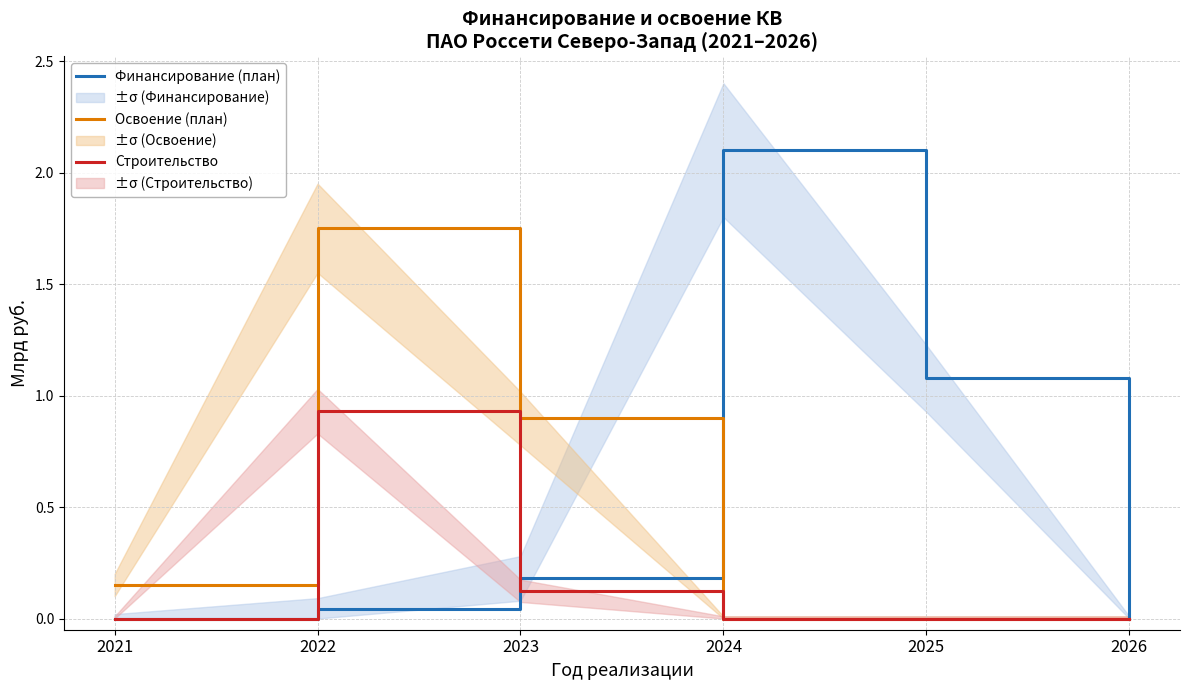

Between 2021 and 2024, which series saw the biggest shift?

Финансирование (план)